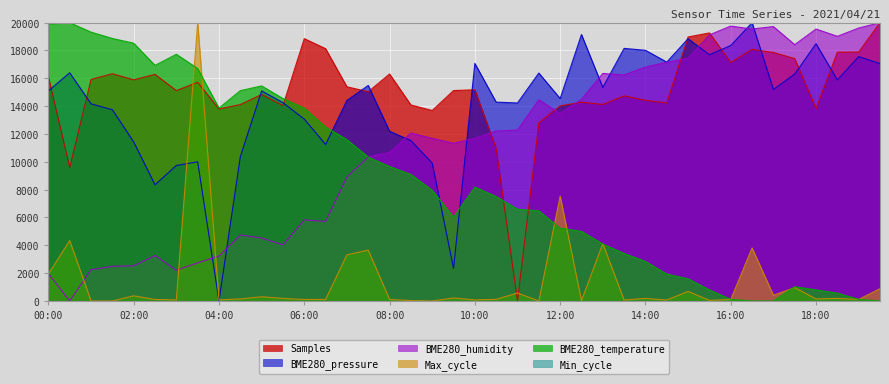

How many lines are shown in the chart?

6